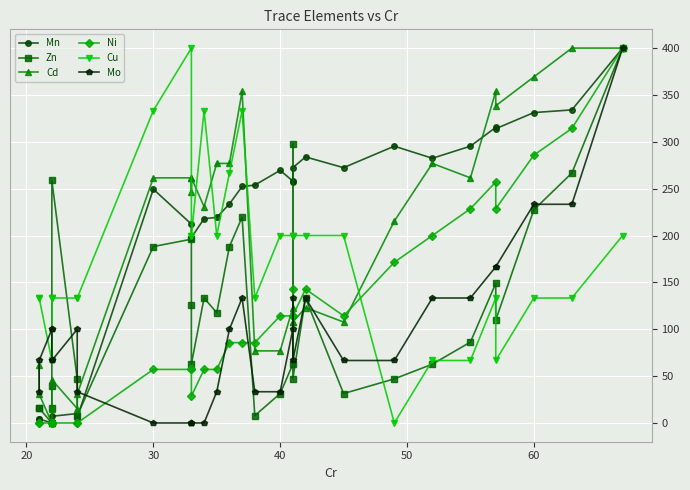

Count the number of data series in this chart.

6